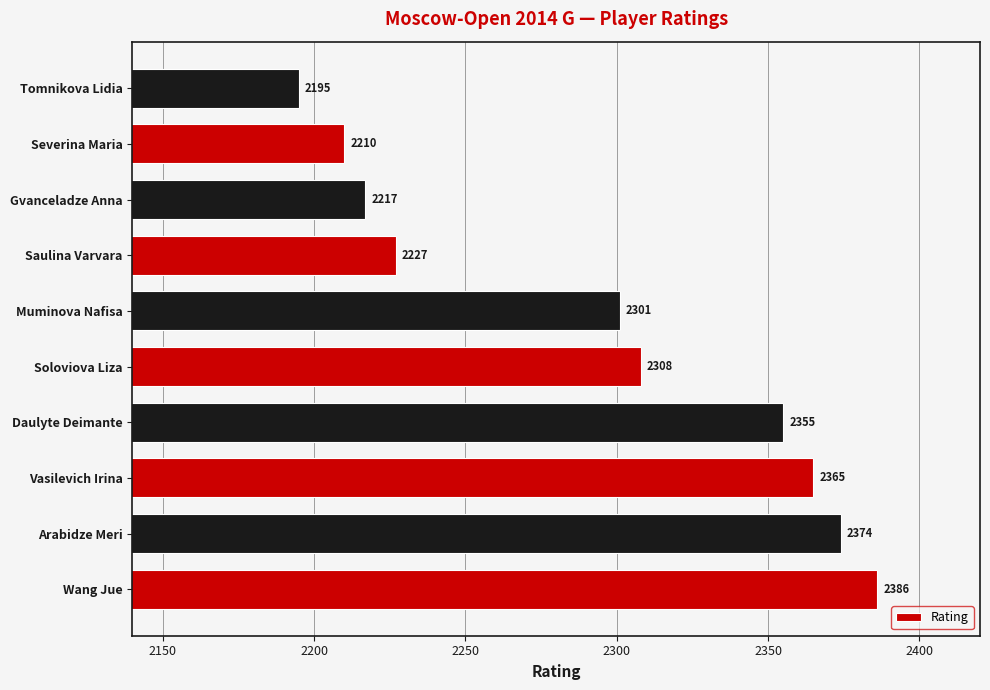

List the labels in order of value, smallest first.

Tomnikova Lidia, Severina Maria, Gvanceladze Anna, Saulina Varvara, Muminova Nafisa, Soloviova Liza, Daulyte Deimante, Vasilevich Irina, Arabidze Meri, Wang Jue